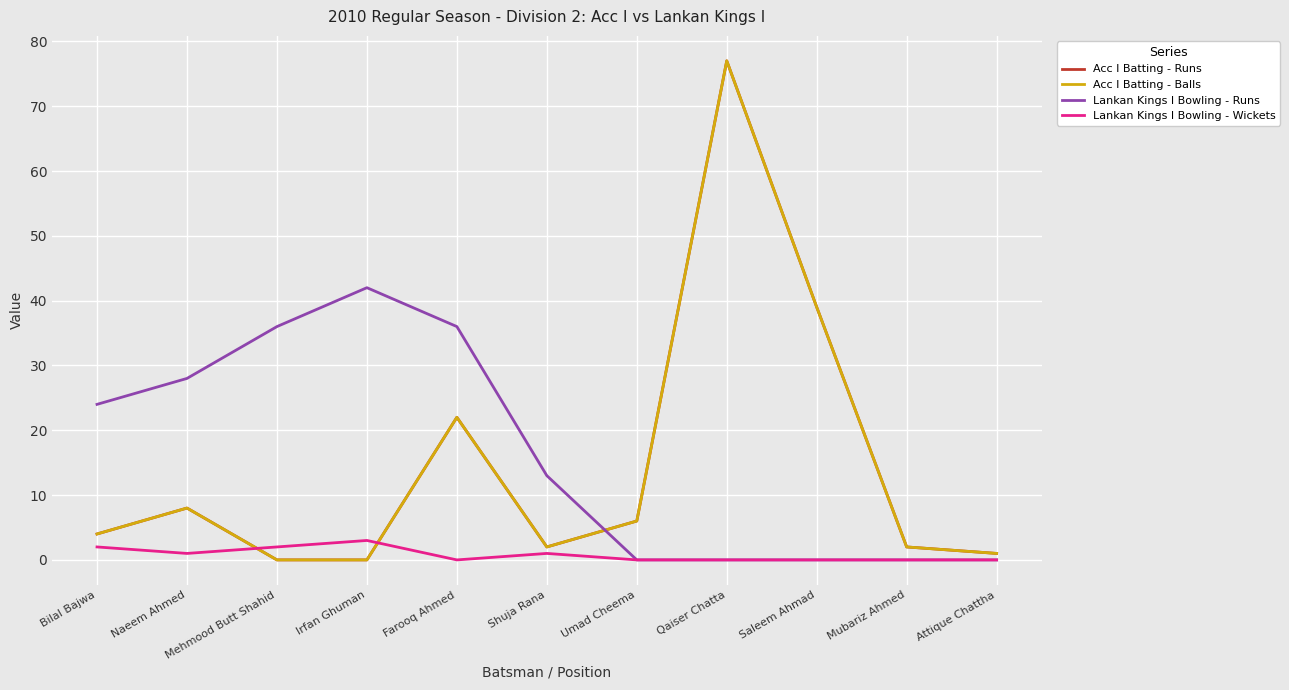

Does the chart have visible grid lines?

Yes